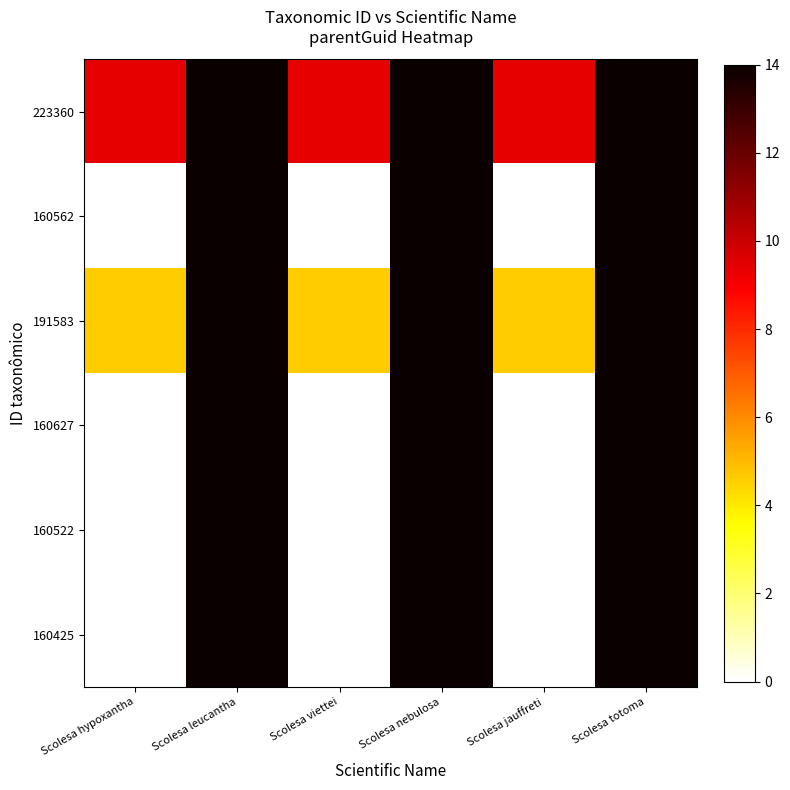

Reading left to right, transcribe all the data shown in this chart.

223360: Scolesa hypoxantha=9.4	Scolesa leucantha=14.0	Scolesa viettei=9.4	Scolesa nebulosa=14.0	Scolesa jauffreti=9.4	Scolesa totoma=14.0
160562: Scolesa hypoxantha=0.0	Scolesa leucantha=14.0	Scolesa viettei=0.0	Scolesa nebulosa=14.0	Scolesa jauffreti=0.0	Scolesa totoma=14.0
191583: Scolesa hypoxantha=4.6	Scolesa leucantha=14.0	Scolesa viettei=4.6	Scolesa nebulosa=14.0	Scolesa jauffreti=4.6	Scolesa totoma=14.0
160627: Scolesa hypoxantha=0.0	Scolesa leucantha=14.0	Scolesa viettei=0.0	Scolesa nebulosa=14.0	Scolesa jauffreti=0.0	Scolesa totoma=14.0
160522: Scolesa hypoxantha=0.0	Scolesa leucantha=14.0	Scolesa viettei=0.0	Scolesa nebulosa=14.0	Scolesa jauffreti=0.0	Scolesa totoma=14.0
160425: Scolesa hypoxantha=0.0	Scolesa leucantha=14.0	Scolesa viettei=0.0	Scolesa nebulosa=14.0	Scolesa jauffreti=0.0	Scolesa totoma=14.0